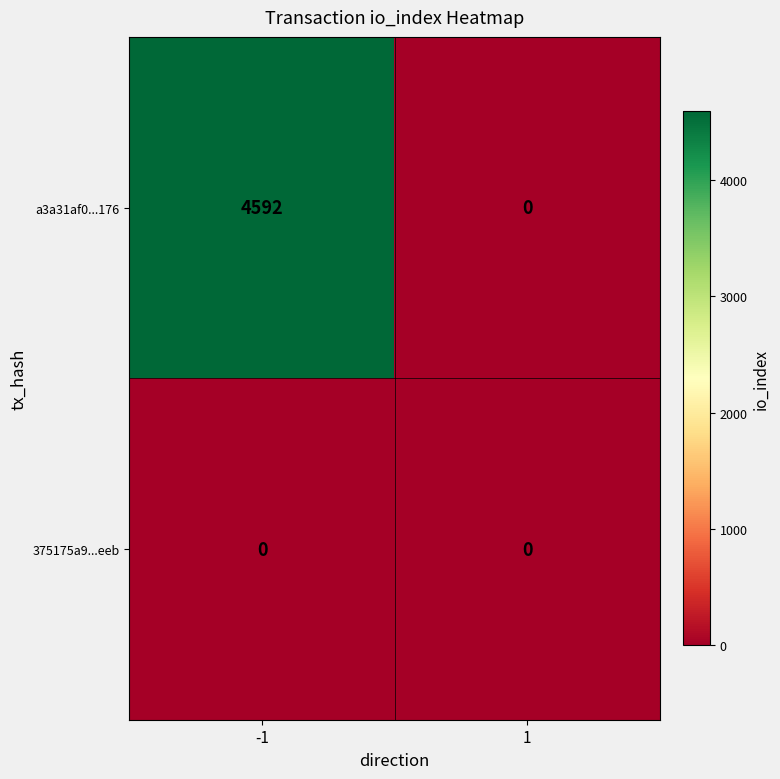

Rank the categories by a3a31af0...176 value from lowest to highest.

1, -1